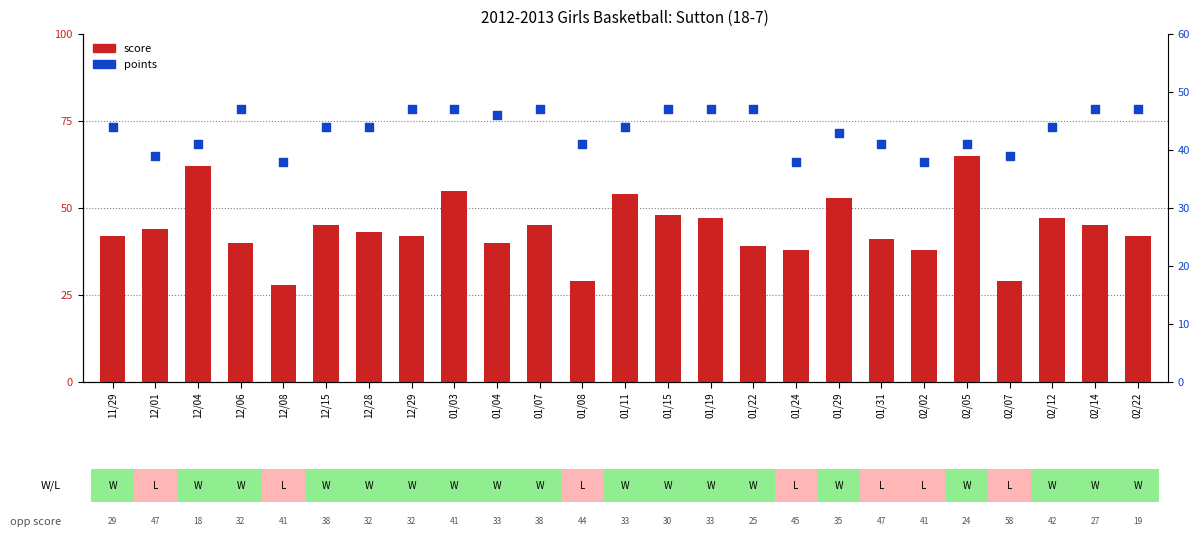

What is the total value across all series at 01/08?

70